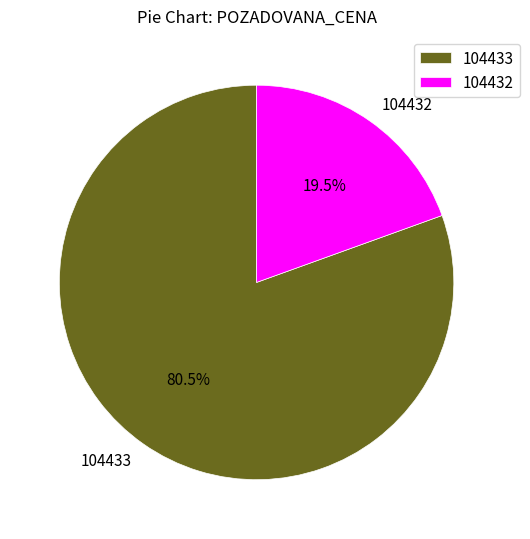

To the nearest percent, what is the average slice percentage?

50%